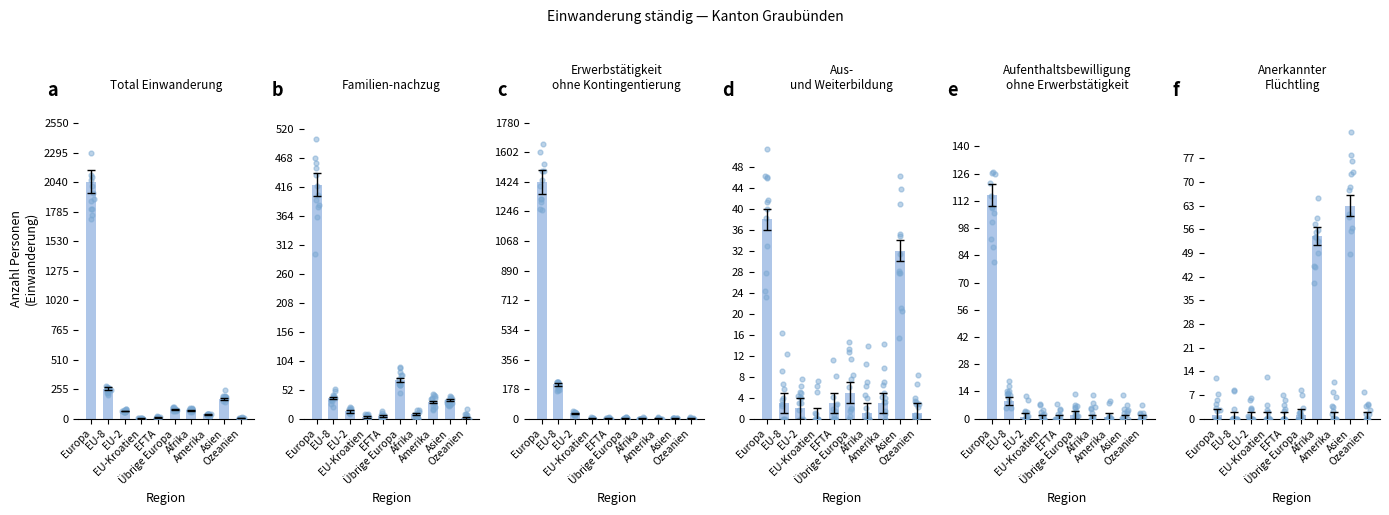

Which series reaches the maximum Y coordinate?

Total Einwanderung